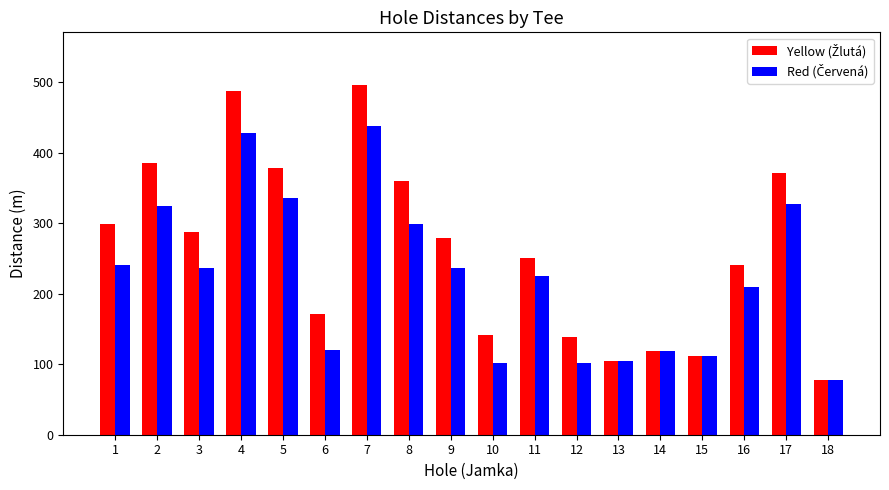

What is the spread (max minus min) of values at 8?

61